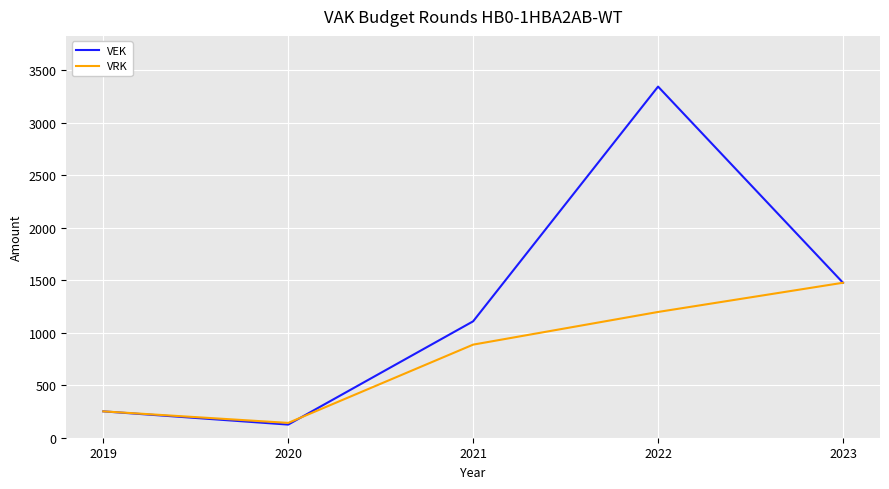

The VEK series shows 3342 at 2022. True or false?

True